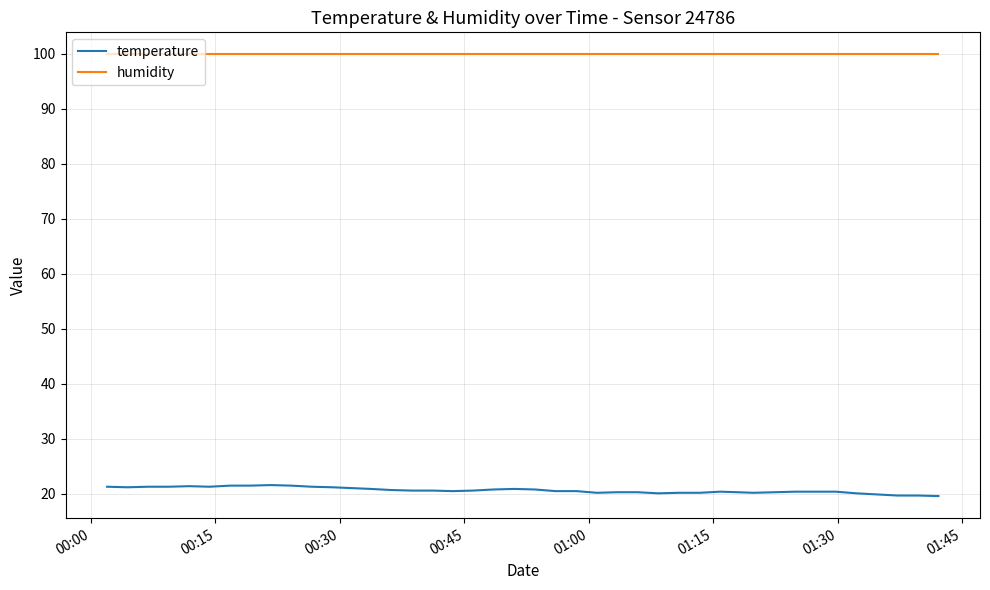

What is the sum of all temperature values?

826.2